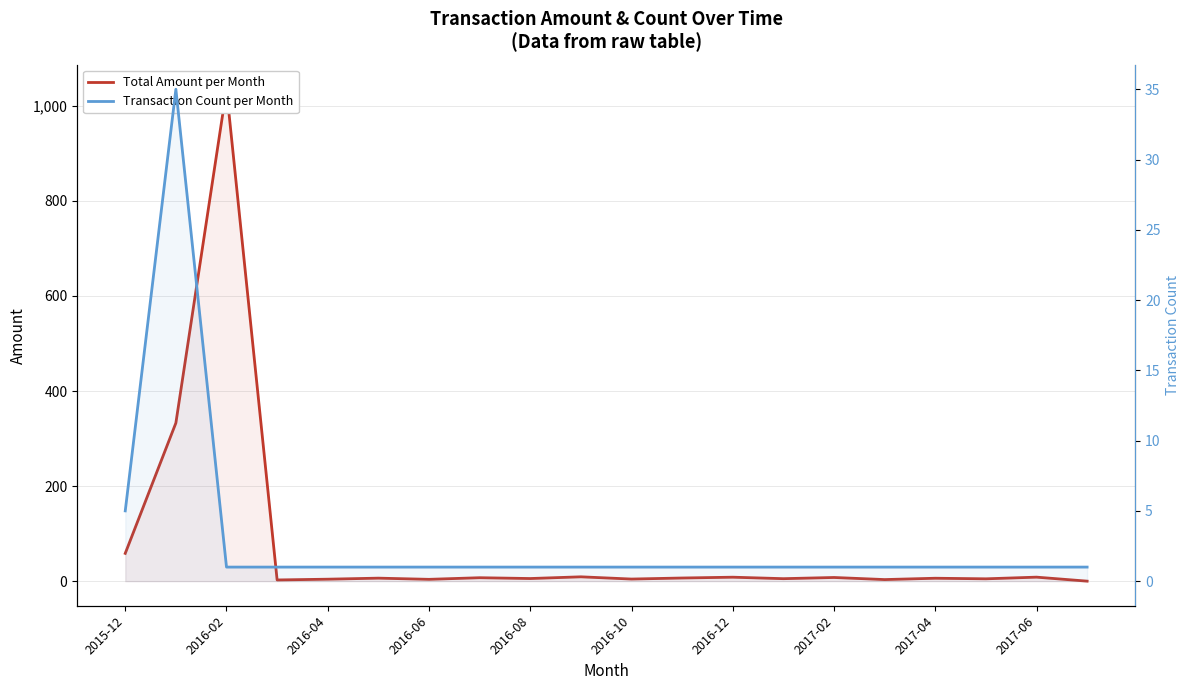

Reading right to left, transcribe all the data shown in this chart.

Total Amount per Month: 0.0	8.4	4.9	6.1	3.3	7.7	5.2	8.3	6.6	4.4	9.1	5.5	7.2	3.8	6.3	4.1	2.5	1035.0	332.8	58.5
Transaction Count per Month: 1.0	1.0	1.0	1.0	1.0	1.0	1.0	1.0	1.0	1.0	1.0	1.0	1.0	1.0	1.0	1.0	1.0	1.0	35.0	5.0